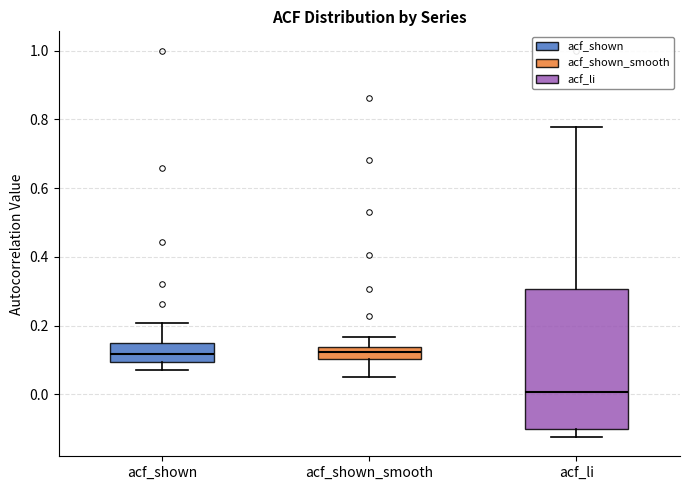

Reading left to right, transcribe this box plot: for each box, give where its median line is, the range the box spans, and where its two whiskers end, as read against the y-axis. The values are not printed on the chart, so give them approximately, as read against the axis.

acf_shown: median 0.12, box 0.10 to 0.14, whiskers 0.08 to 0.20
acf_shown_smooth: median 0.12, box 0.10 to 0.14, whiskers 0.06 to 0.16
acf_li: median 0.00, box -0.10 to 0.30, whiskers -0.12 to 0.78